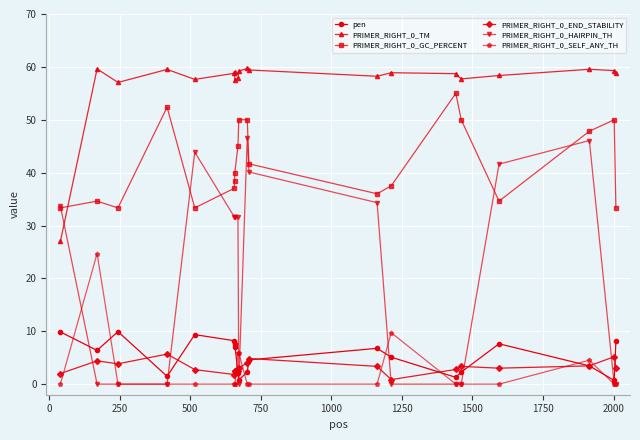

What is the value of the PRIMER_RIGHT_0_GC_PERCENT point at the 14th from the left?

37.5